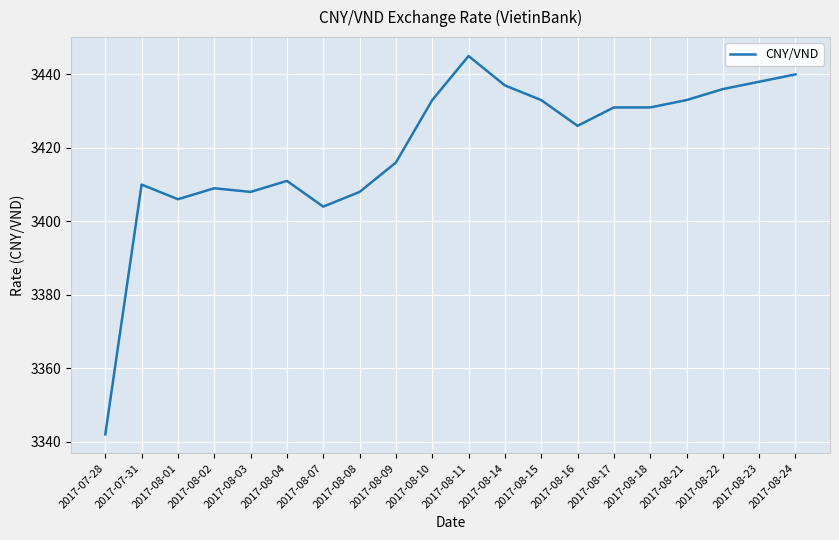

What position from the right is 2017-08-16?

7